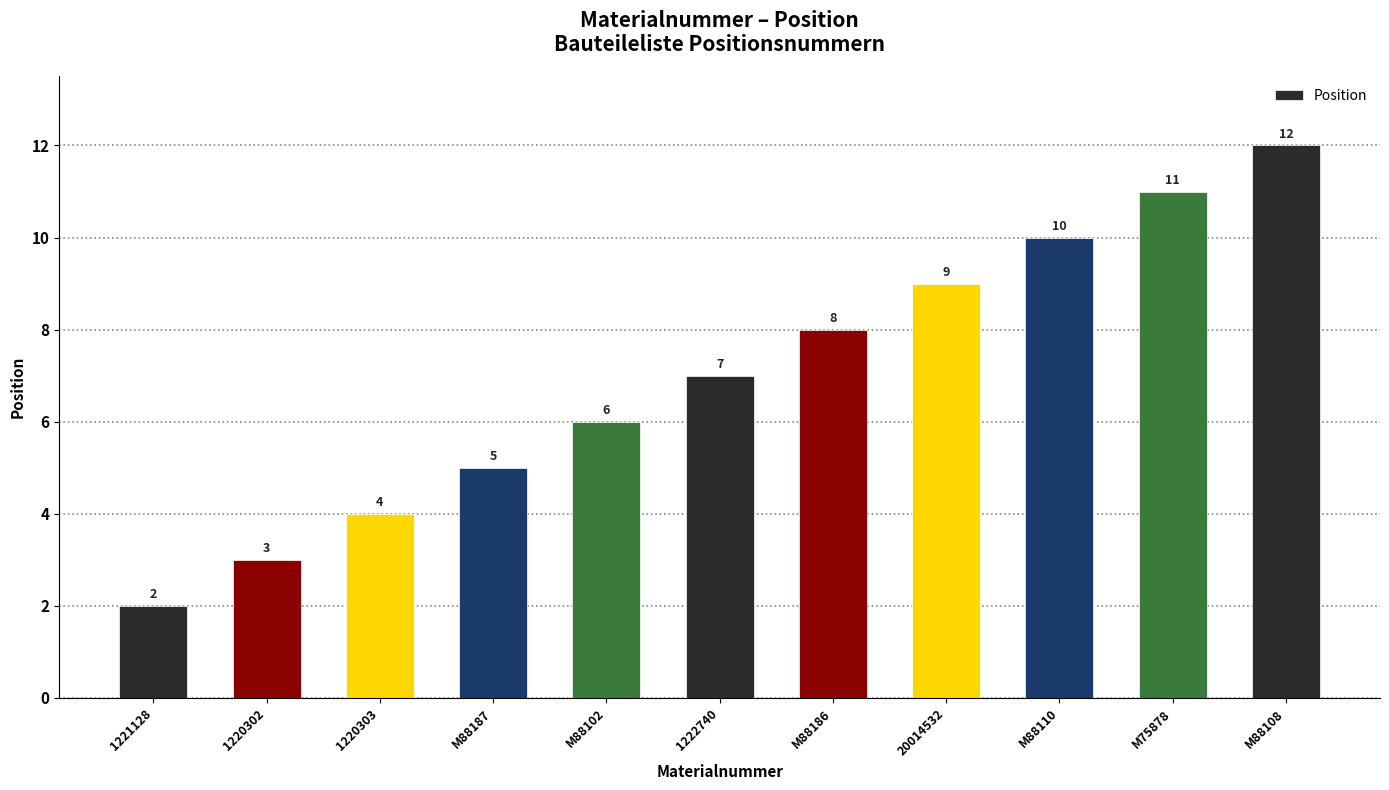

Does the chart contain stacked bars?

No